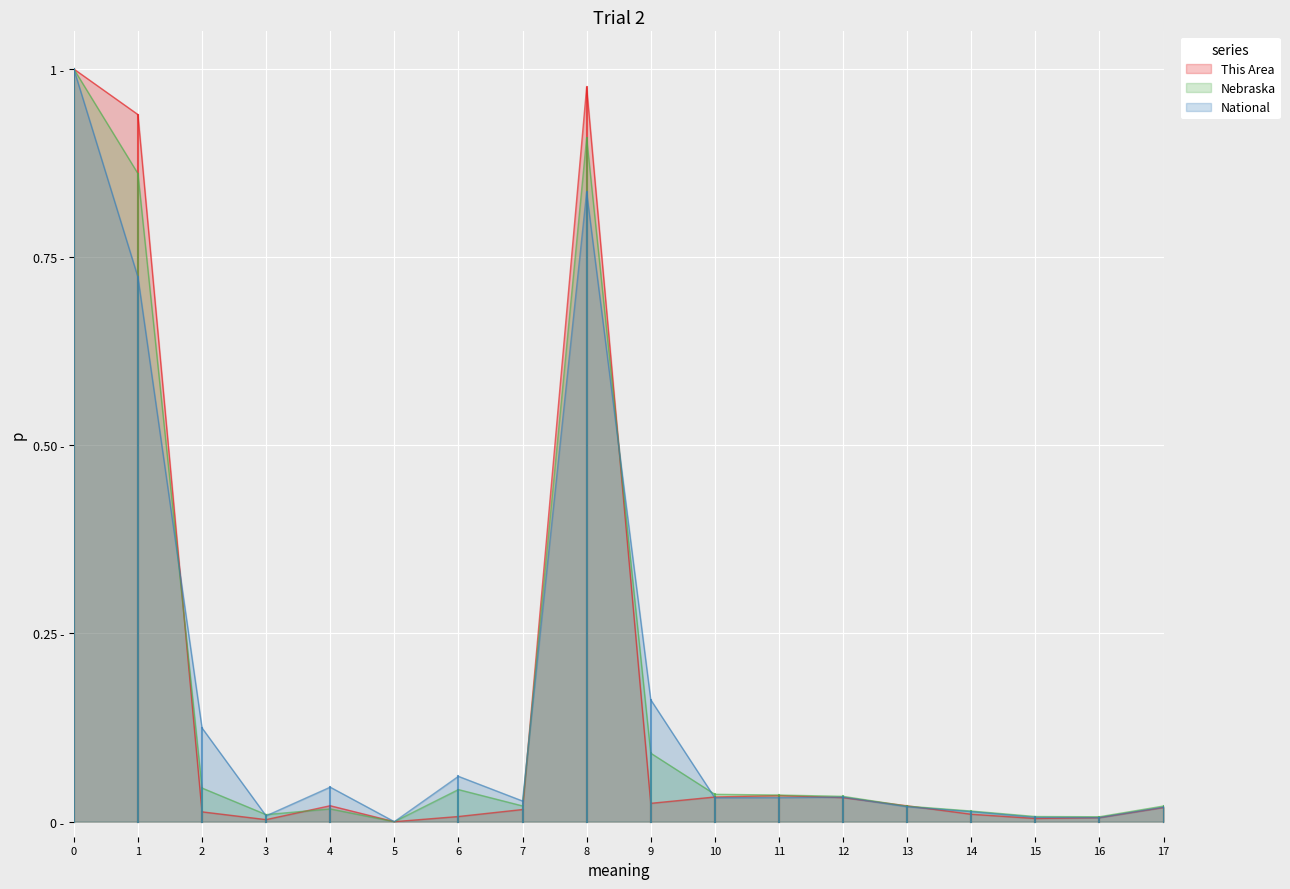

After their last crossing, which series has the higher values: National or Nebraska?

Nebraska